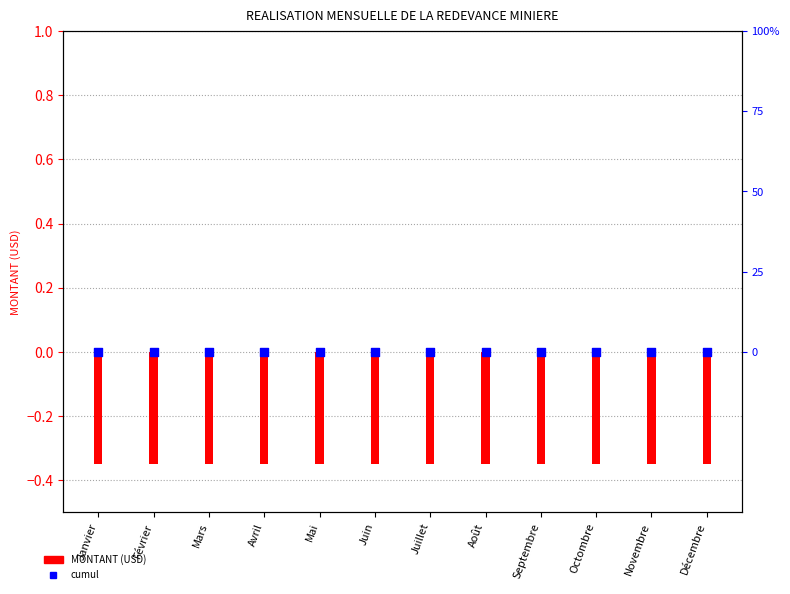

Is the value of MONTANT (USD) at Mai greater than the value of cumul mensuel at Janvier?

Yes